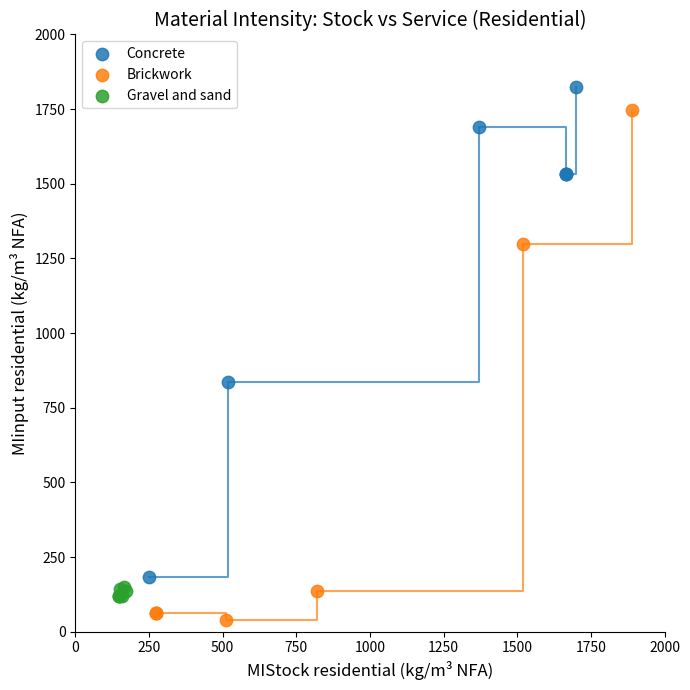

Which series contains the lowest Y value?

Brickwork